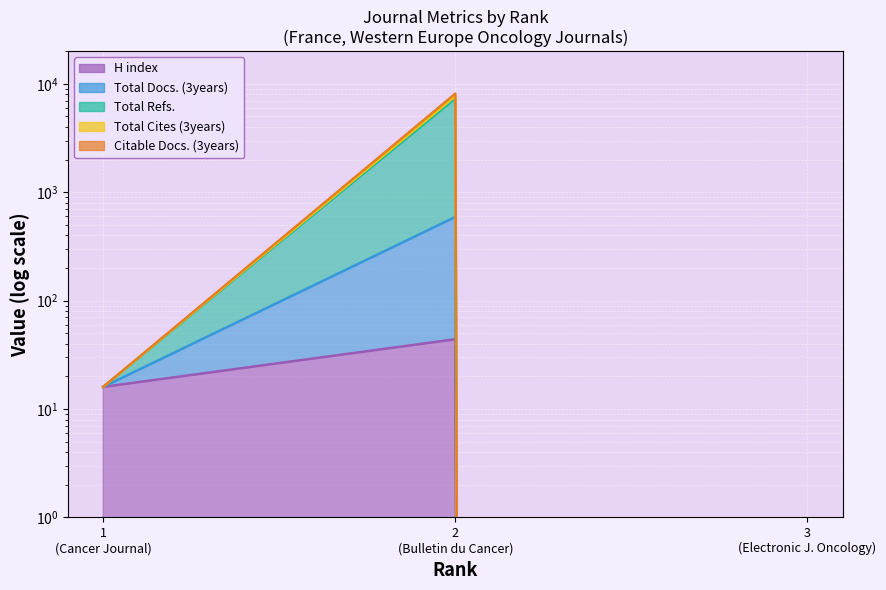

Which series has the largest range (max minus min)?

Total Docs. (3years)